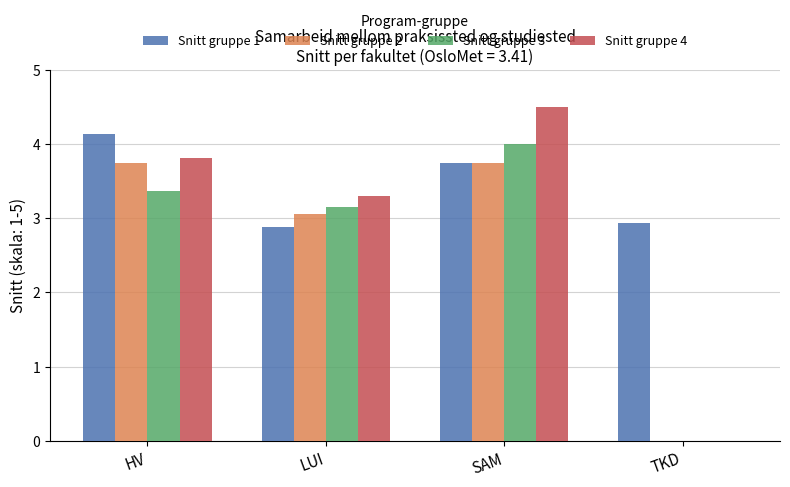

What is the difference between the highest and lowest values at SAM?

0.8